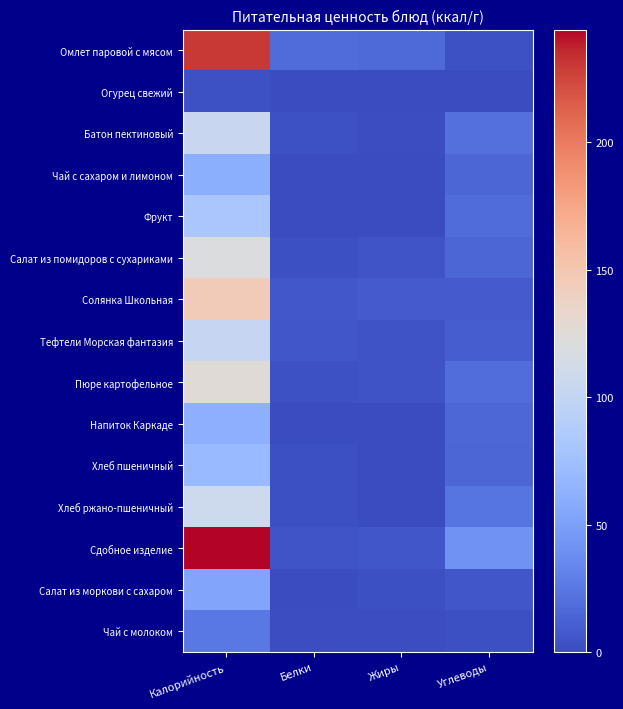

How many categories are shown in the chart?

4